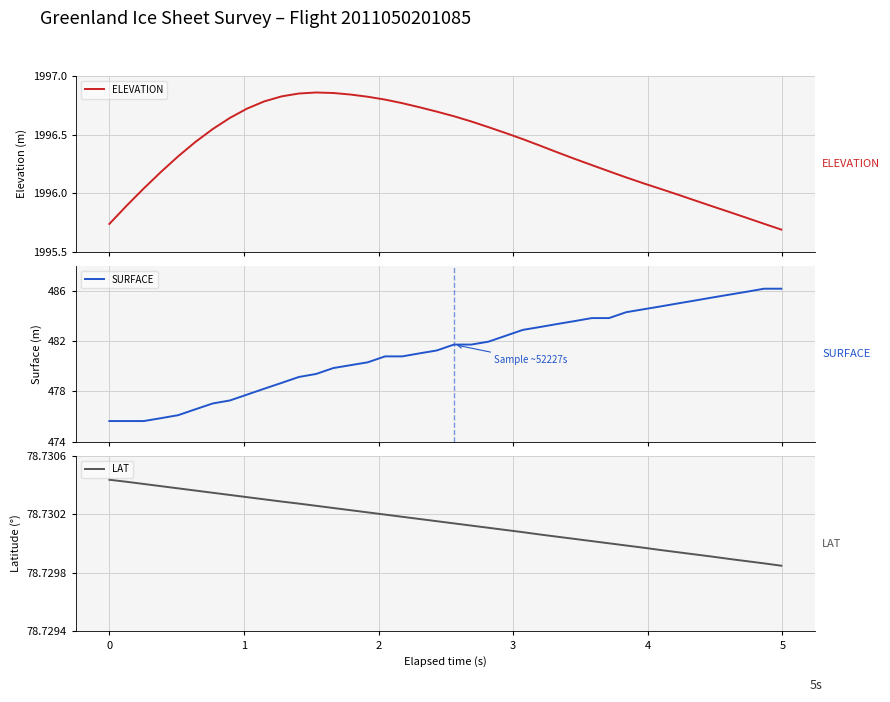

What are all the series names shown in the legend?

ELEVATION, SURFACE, LAT